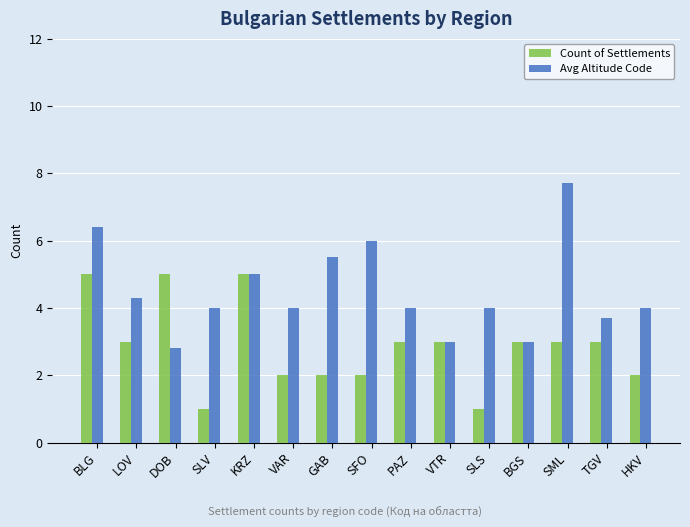

Reading right to left, list all the values displayed in this chart.

Count of Settlements: HKV=2.0	TGV=3.0	SML=3.0	BGS=3.0	SLS=1.0	VTR=3.0	PAZ=3.0	SFO=2.0	GAB=2.0	VAR=2.0	KRZ=5.0	SLV=1.0	DOB=5.0	LOV=3.0	BLG=5.0
Avg Altitude Code: HKV=4.0	TGV=3.7	SML=7.7	BGS=3.0	SLS=4.0	VTR=3.0	PAZ=4.0	SFO=6.0	GAB=5.5	VAR=4.0	KRZ=5.0	SLV=4.0	DOB=2.8	LOV=4.3	BLG=6.4